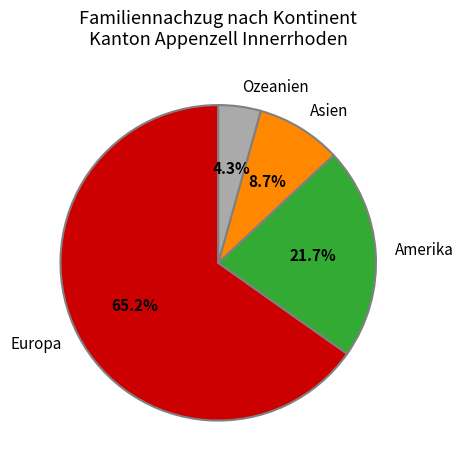

Is the sum of Amerika and Europa greater than half?

Yes